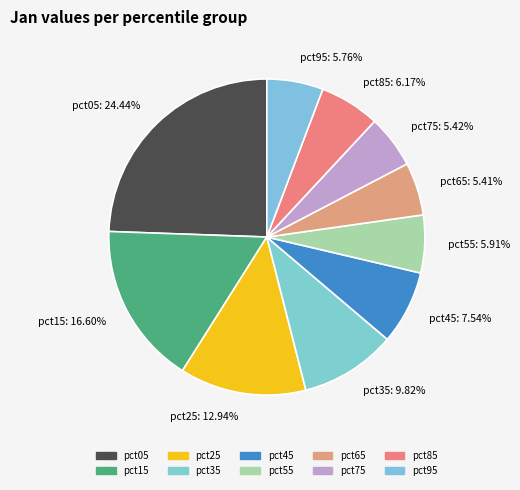

Is there a majority slice in this chart?

No